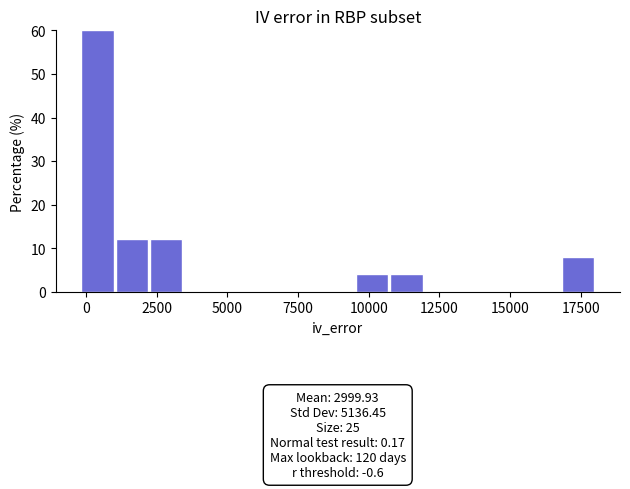

Around what value on the x-axis is the tallest bar? Give the approximate position of its centre, as read against the axis.

500